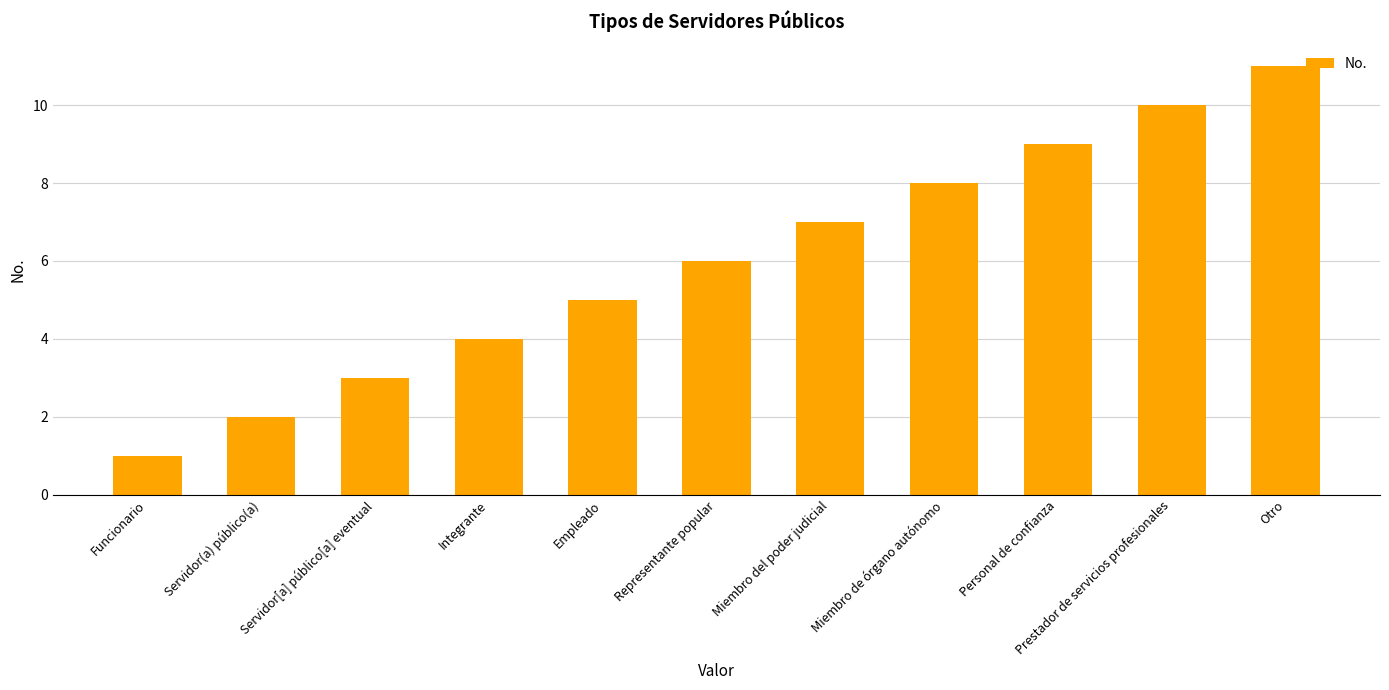

What is the approximate value at Integrante?

4